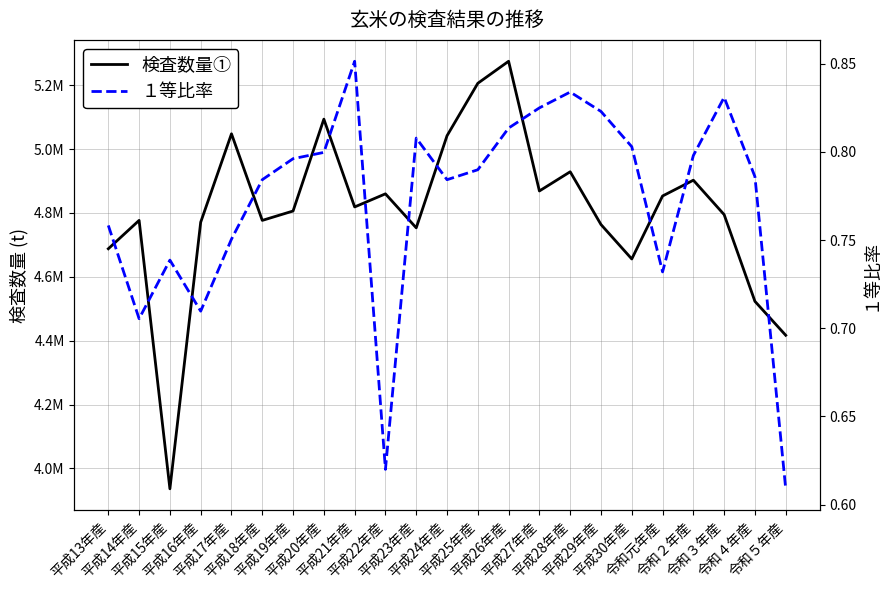

Which series has the largest range (max minus min)?

検査数量①